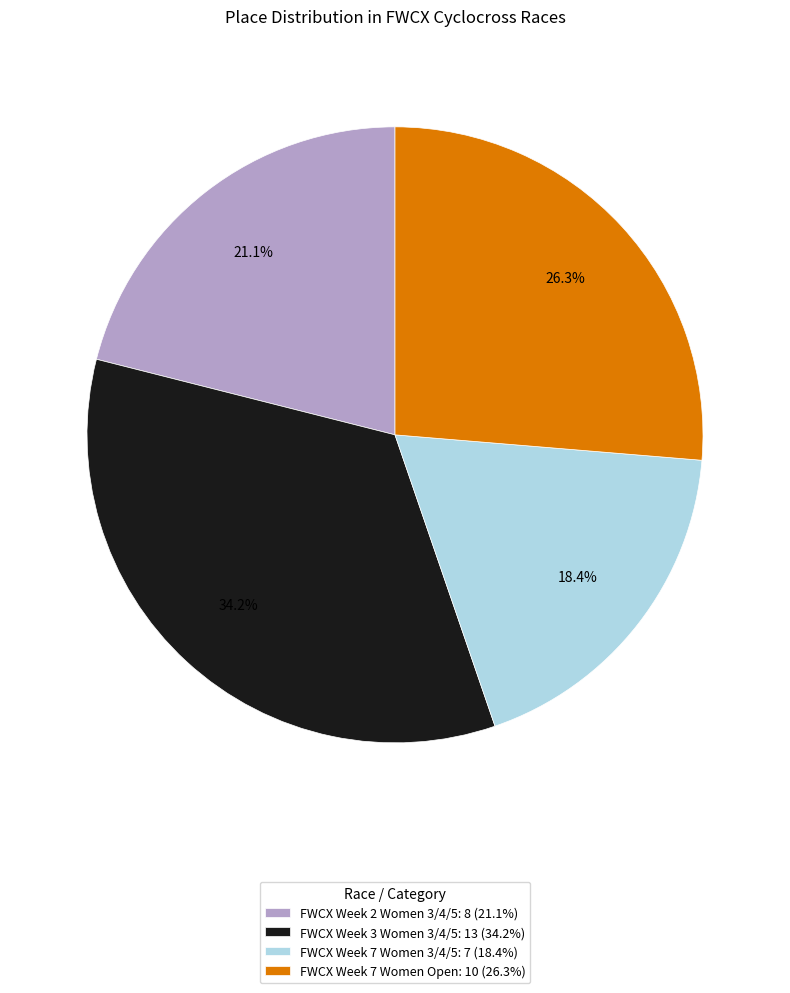

To the nearest percent, what is the difference between the FWCX Week 2 Women 3/4/5 and FWCX Week 7 Women 3/4/5 slice percentages?

3%